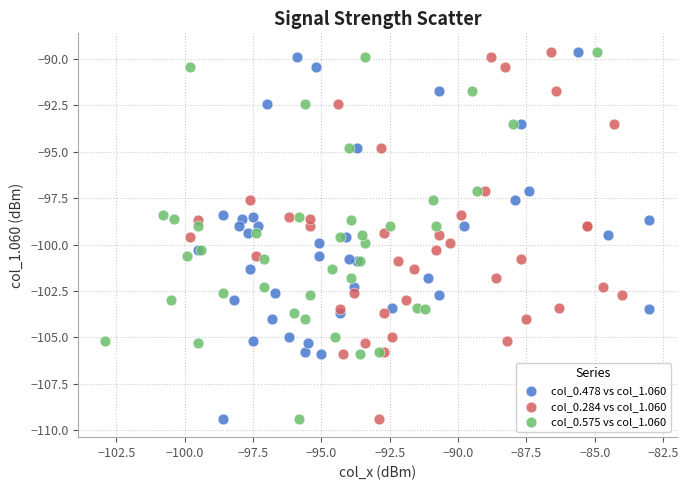

What are all the series names shown in the legend?

col_0.478 vs col_1.060, col_0.284 vs col_1.060, col_0.575 vs col_1.060